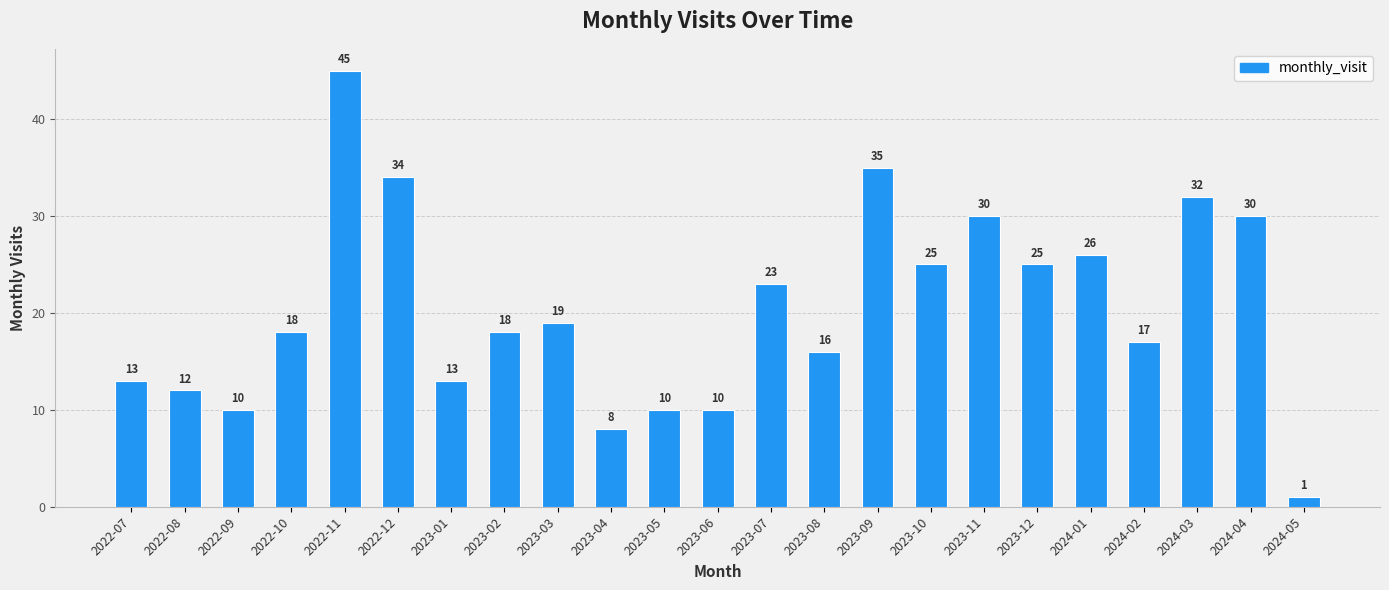

What position from the right is 2023-07?

11